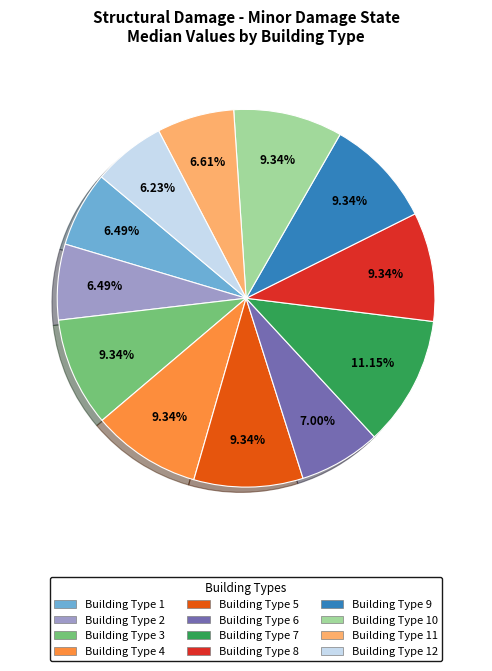

Does Building Type 4 represent more than half of the total?

No